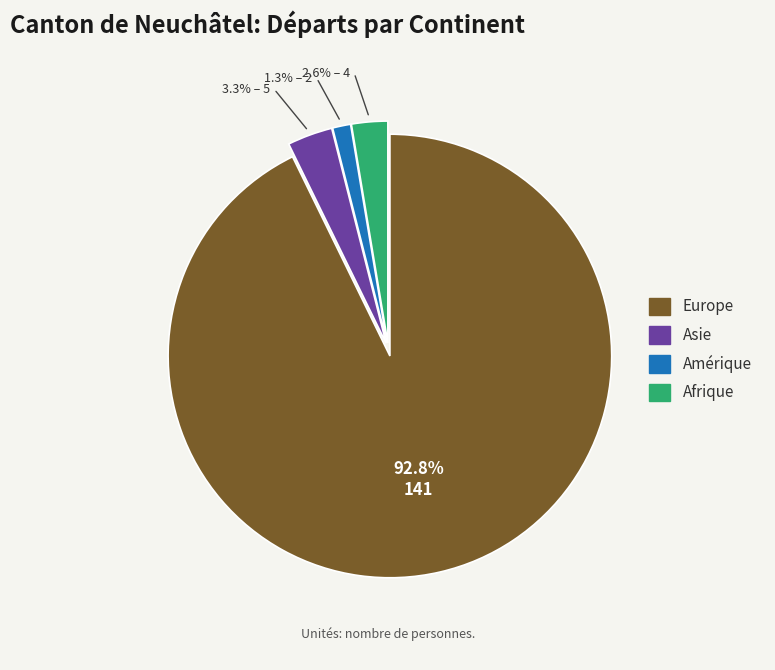

The Europe slice represents 93% of the pie. True or false?

True